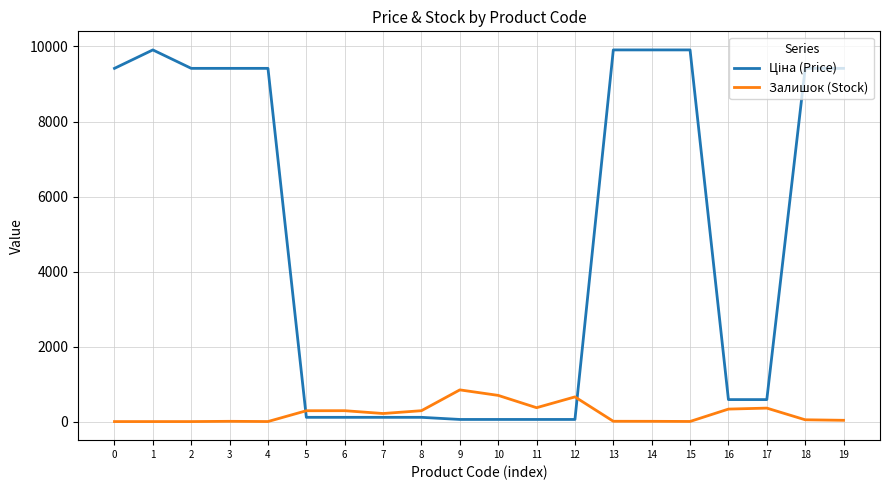

What is the greatest value displayed?

9908.5